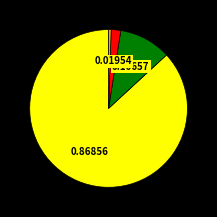

Is there any slice that represents more than half of the pie?

Yes